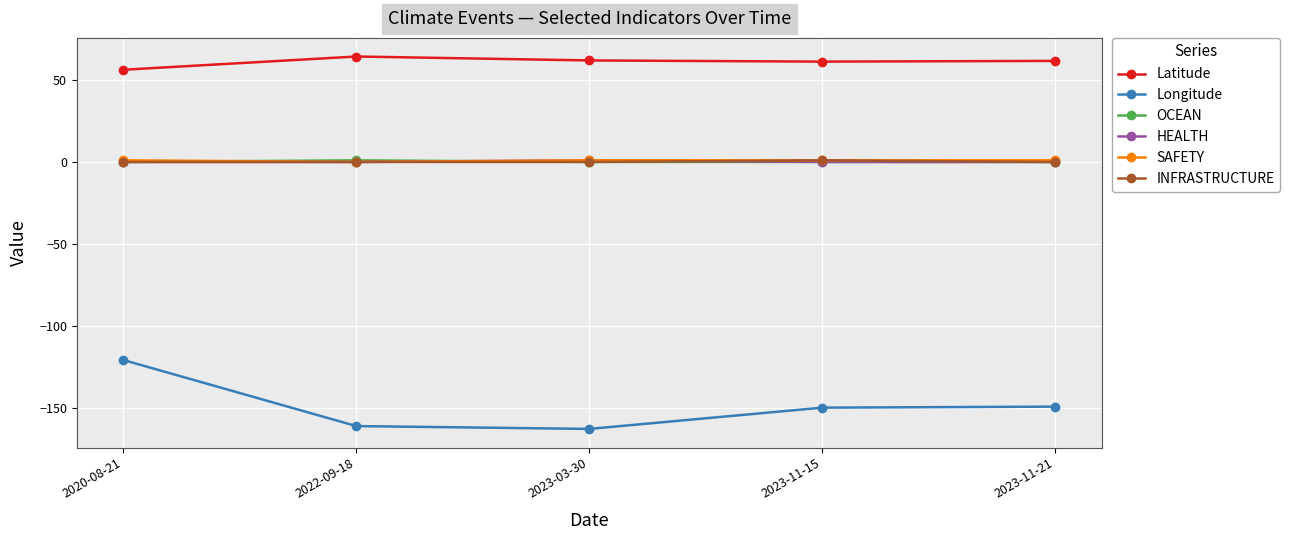

True or false: Latitude and Longitude intersect in this chart.

False